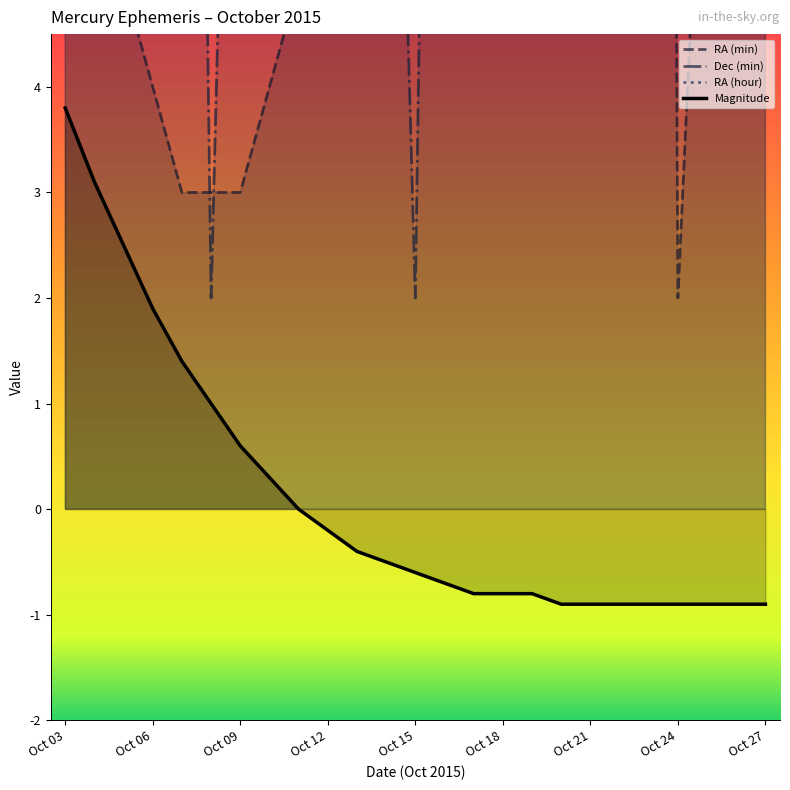

The Magnitude series shows 0.3 at Oct 09. True or false?

False